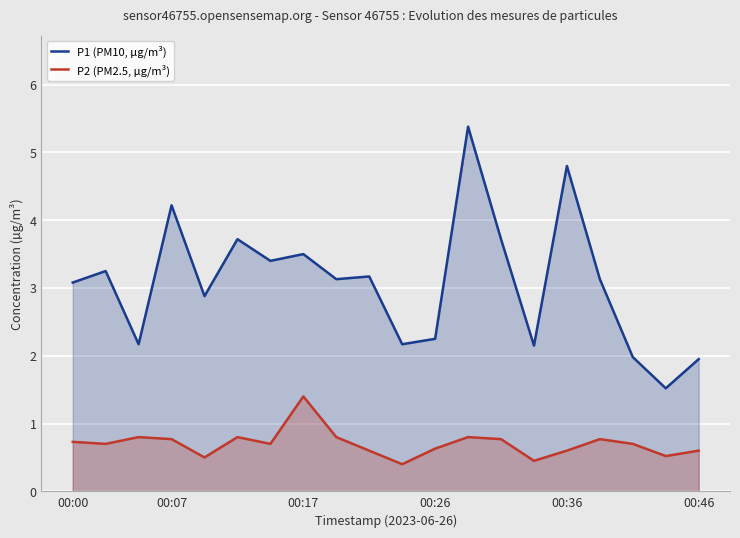

Which series has the largest range (max minus min)?

P1 (PM10, µg/m³)